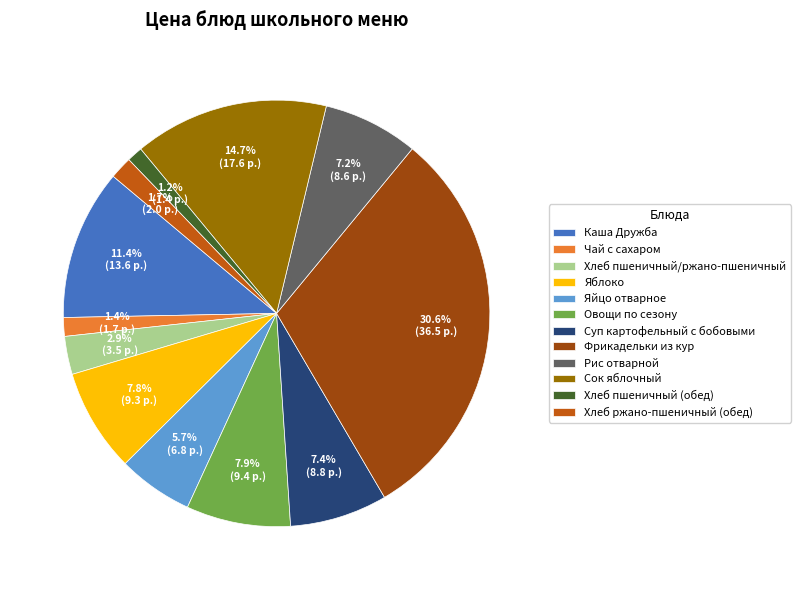

How many slices are in this pie chart?

12